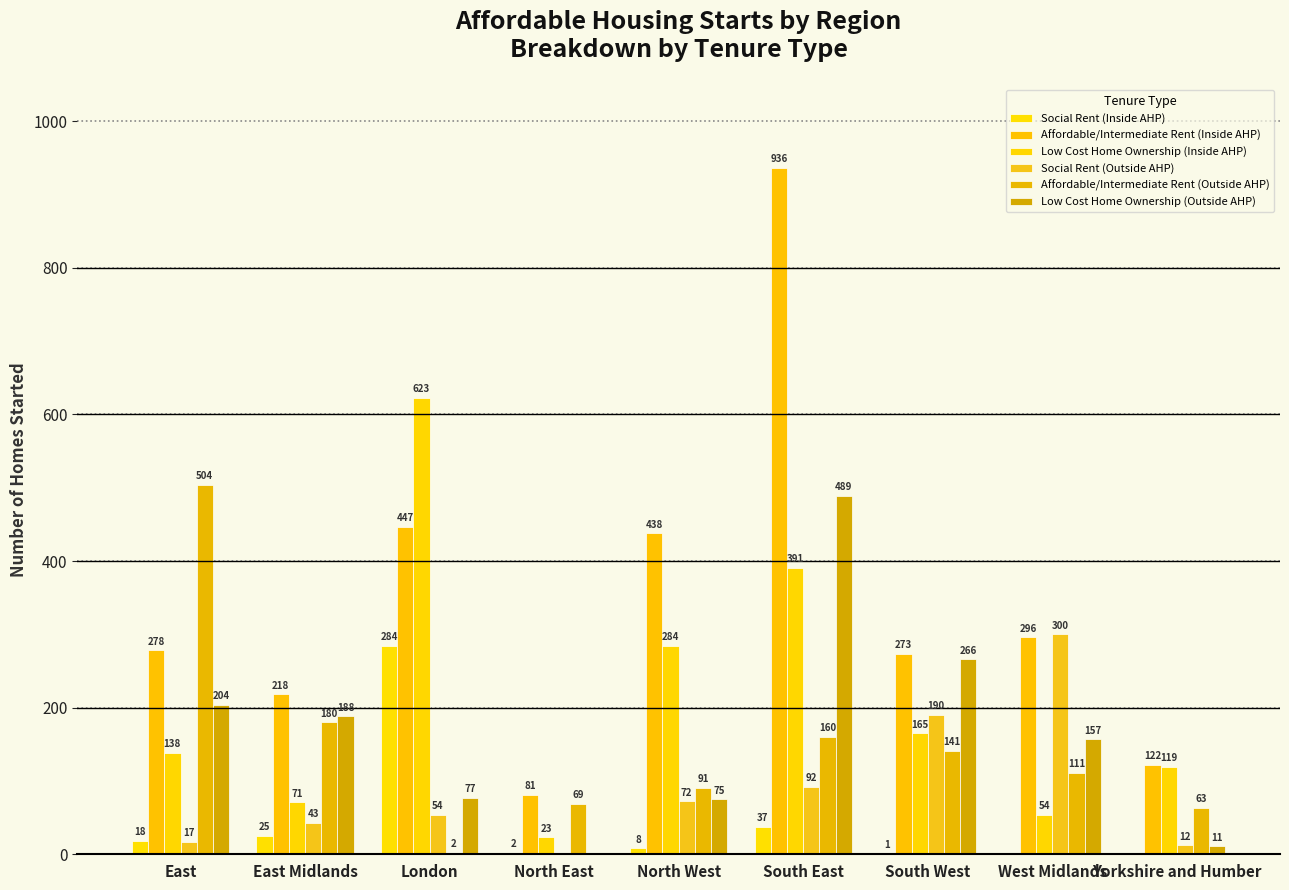

What is the label of the 7th bar from the right?

London